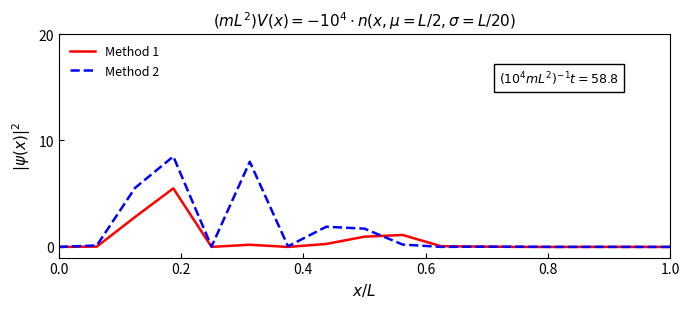

Rank the series by their maximum value, from lowest to highest.

Method 1, Method 2